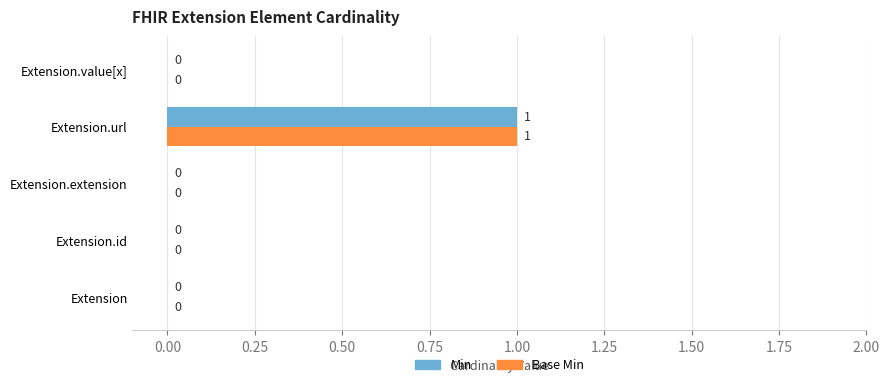

How many Base Min values are between 0 and 1?

5